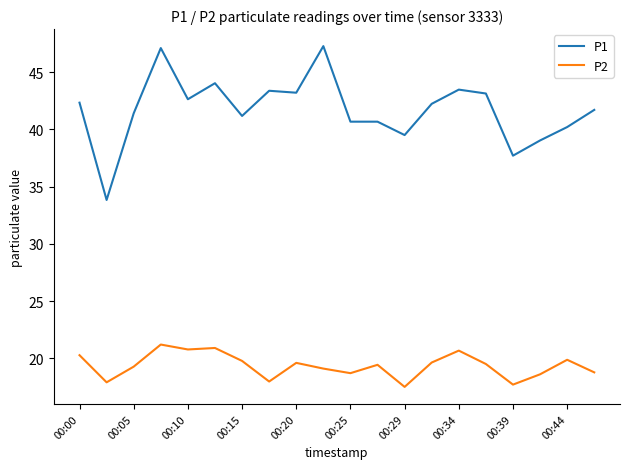

What is the highest value of the P1 series?

47.3